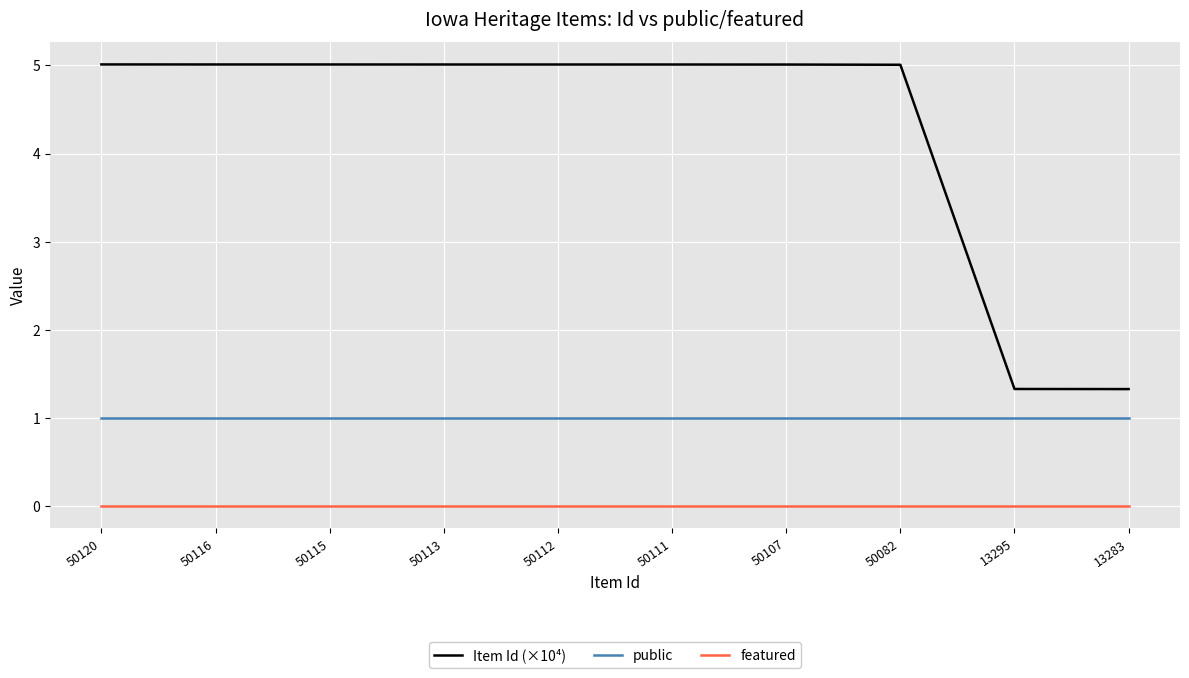

True or false: Item Id (×10⁴) and featured cross at least once.

False